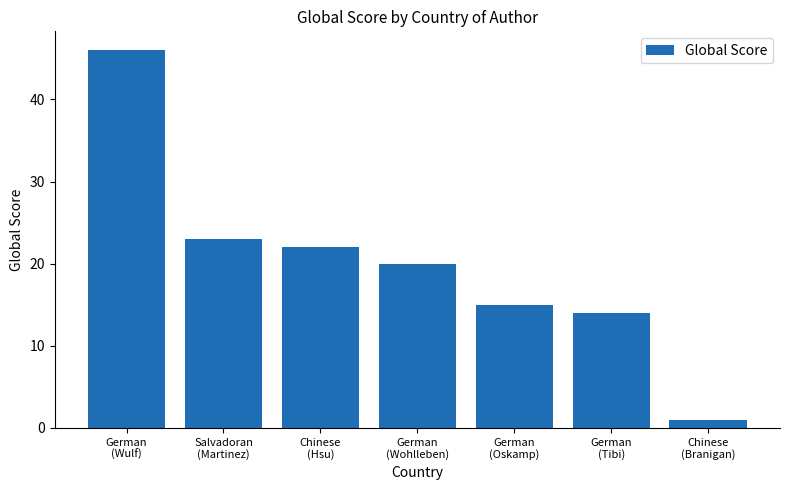

List the labels in order of value, largest first.

German
(Wulf), Salvadoran
(Martinez), Chinese
(Hsu), German
(Wohlleben), German
(Oskamp), German
(Tibi), Chinese
(Branigan)